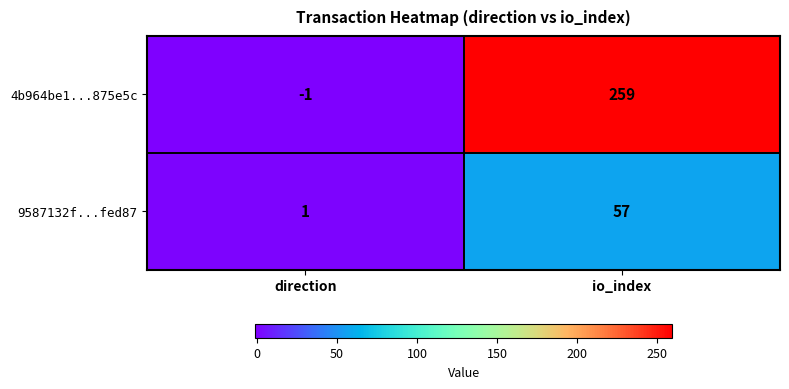

The value of 4b964be1...875e5c at io_index is 259. True or false?

True